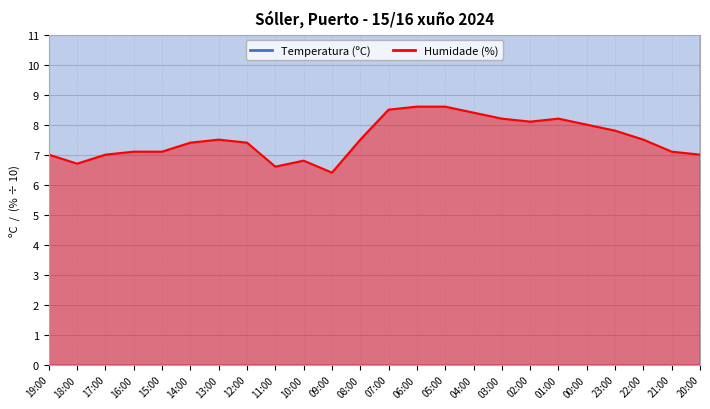

At which category is the sum across all series the highest?

19:00